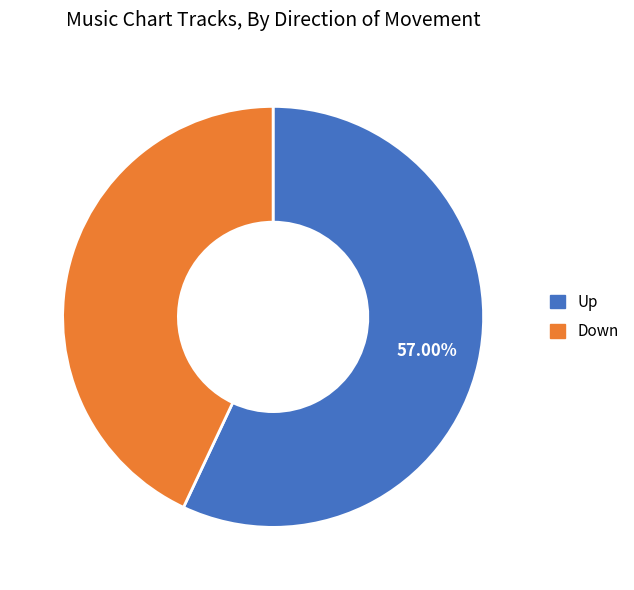

Is there any slice that represents more than half of the pie?

Yes